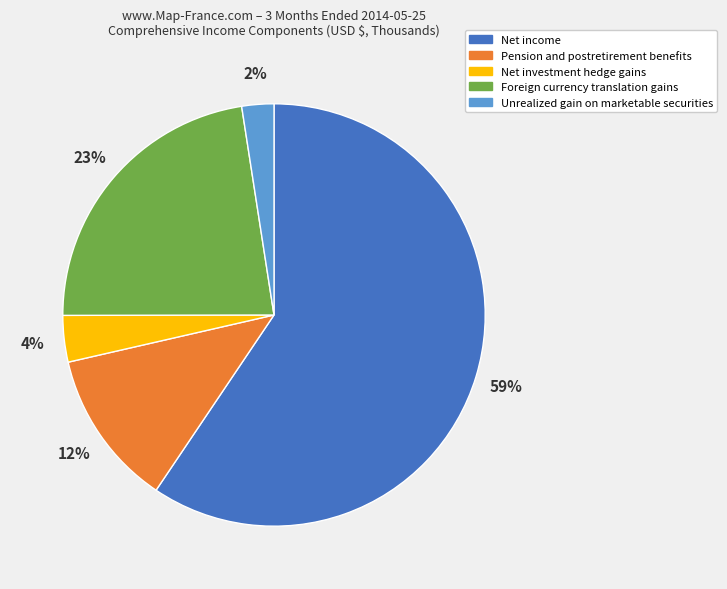

To the nearest percent, what percentage of the pie is Pension and postretirement benefits?

12%